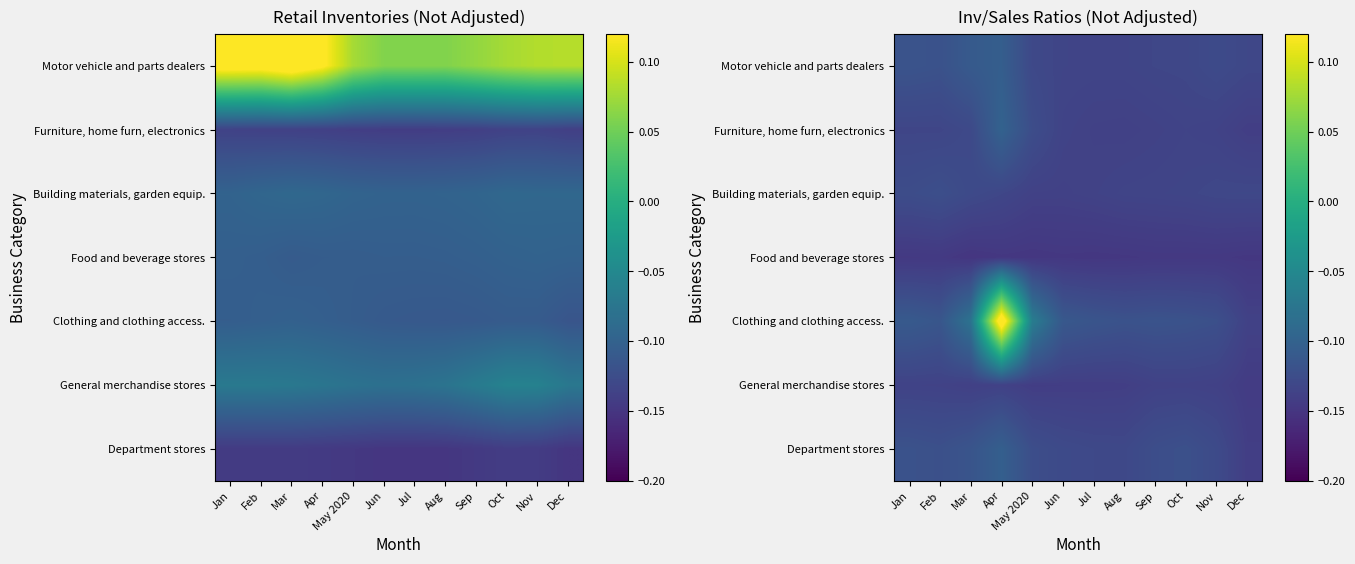

What is the sum of all Furniture, home furn, electronics values?

-1.6